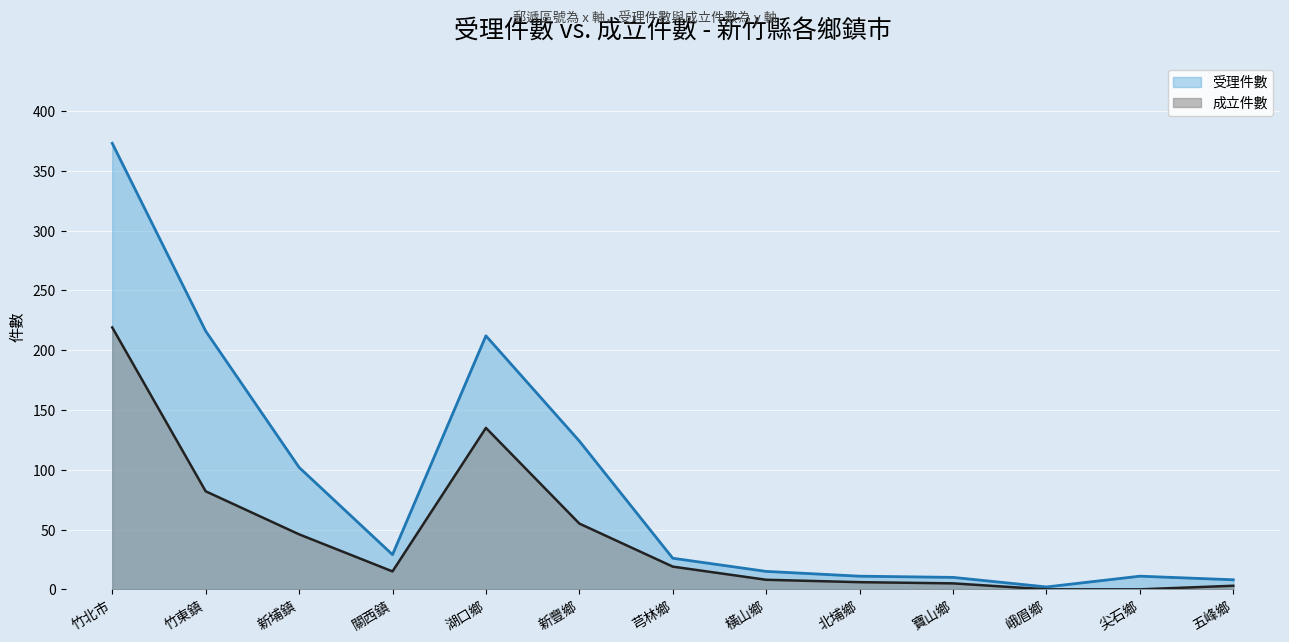

What is the average value of the 受理件數 series?

88